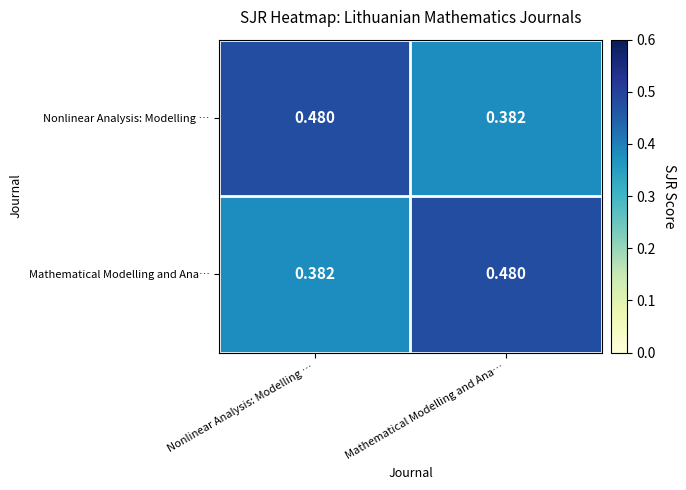

Is the value of Nonlinear Analysis: Modelling … at Mathematical Modelling and Ana… greater than the value of Mathematical Modelling and Ana… at Mathematical Modelling and Ana…?

No